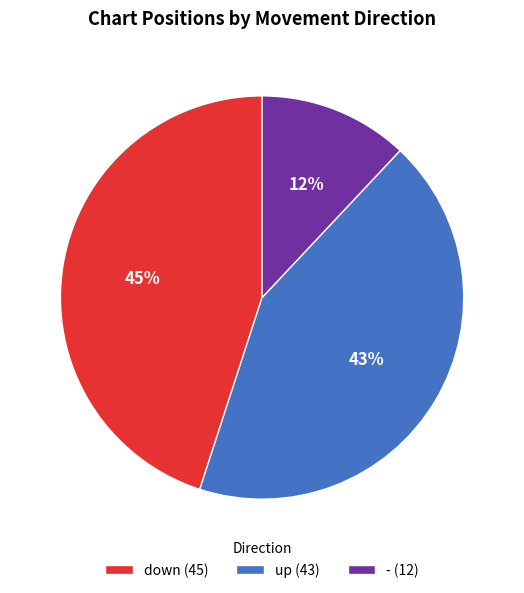

Which has a higher value, up (43) or down (45)?

down (45)